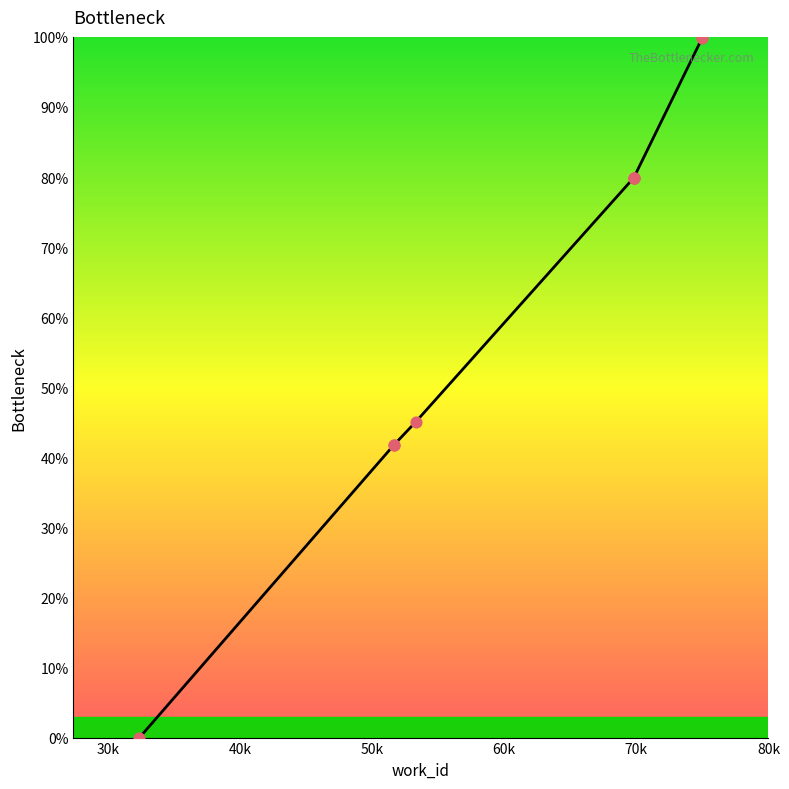

Approximately how many times larger is the value at 60k compared to 80k?

0.6